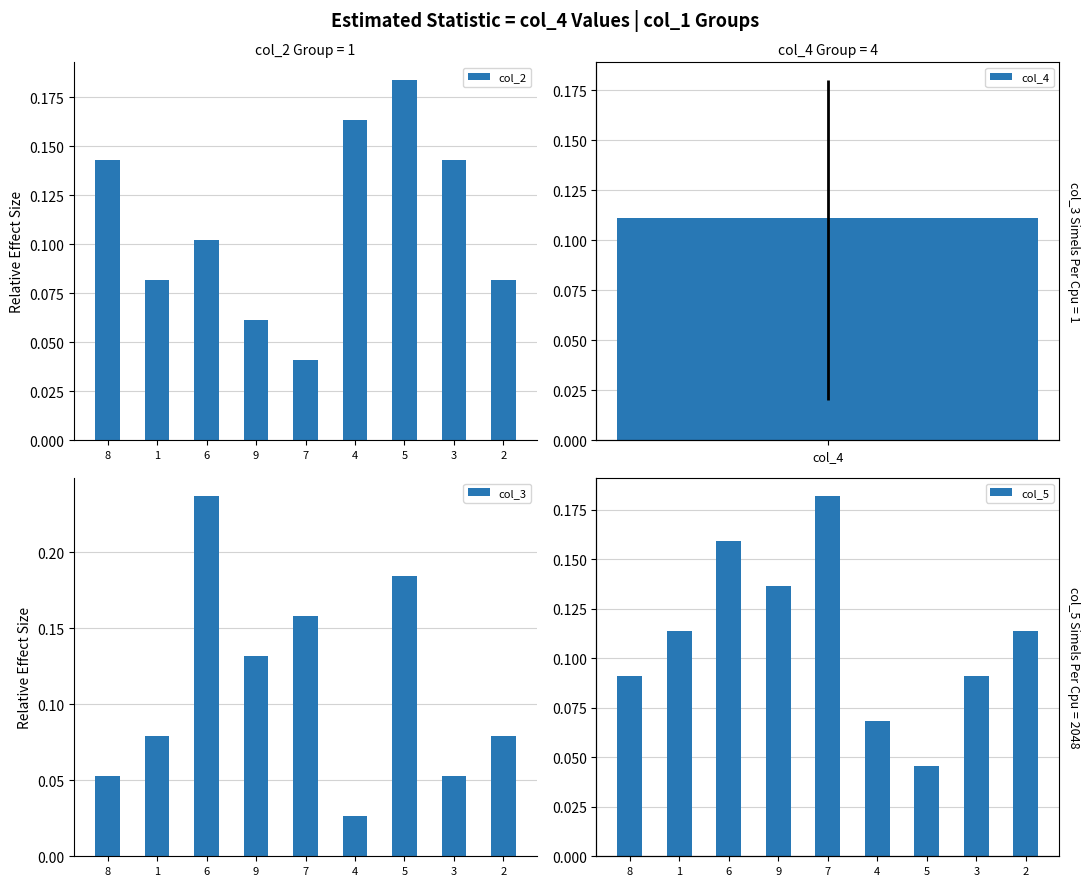

True or false: col_3 has a value of 0.0 at 3.

False